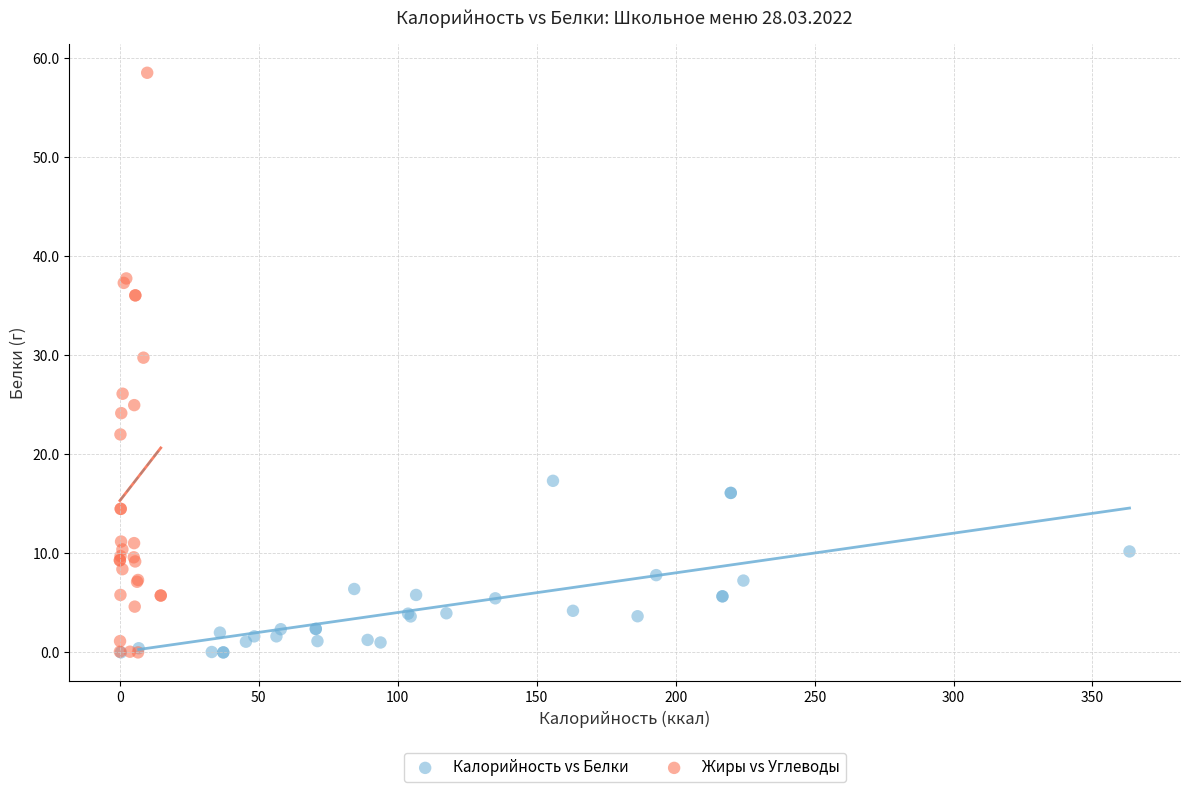

Which series has the widest spread of Y values?

Жиры vs Углеводы